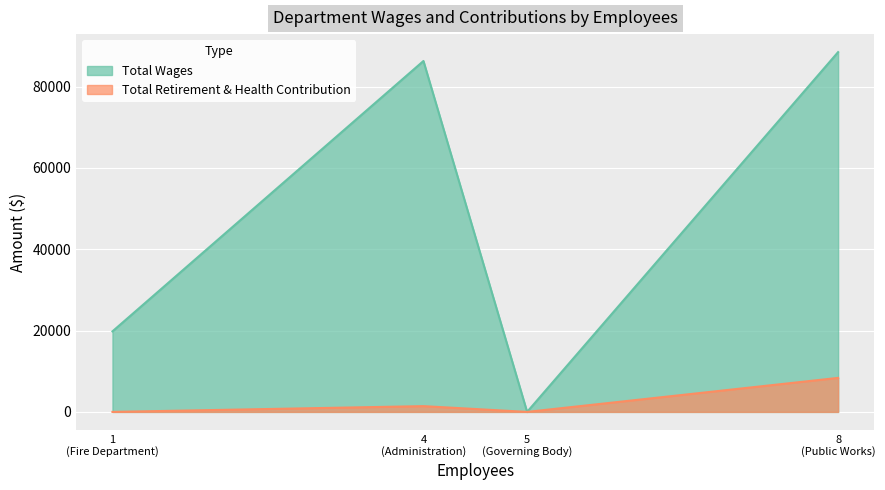

What is the average value of the Total Retirement & Health Contribution series?

2446